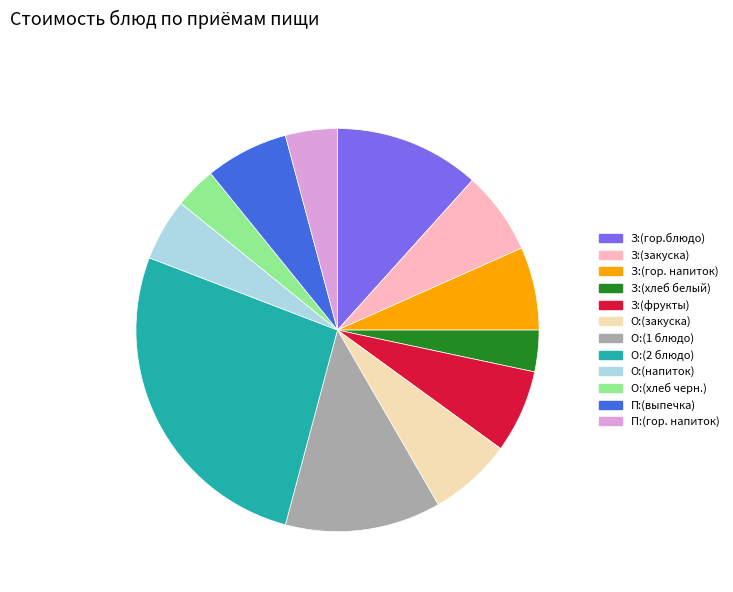

Is there any slice that represents more than half of the pie?

No